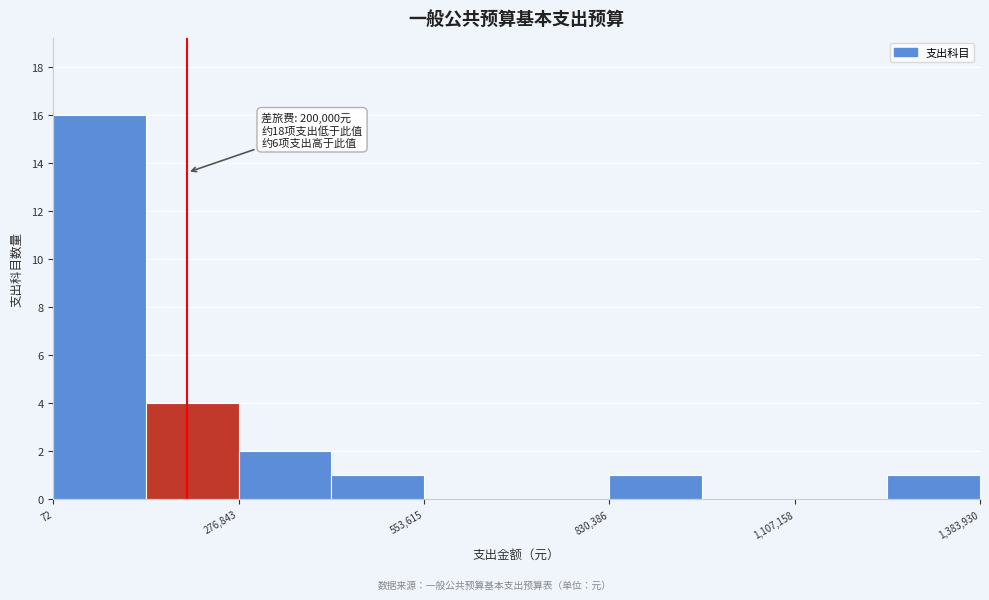

Read against the x-axis, roughly where is the centre of the tallest bar?

50000